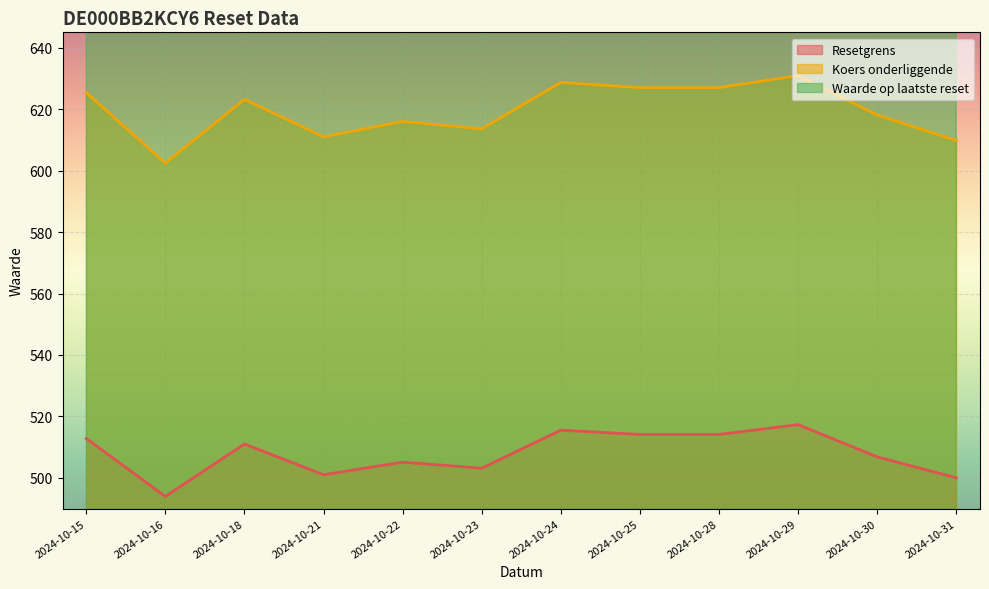

Which category has the lowest value across all series?

2024-10-16